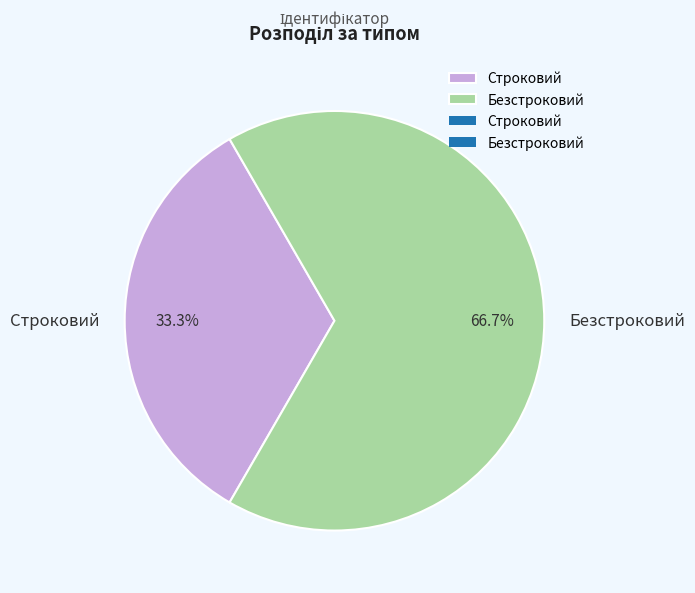

What percentage is the Строковий slice, to the nearest percent?

33%